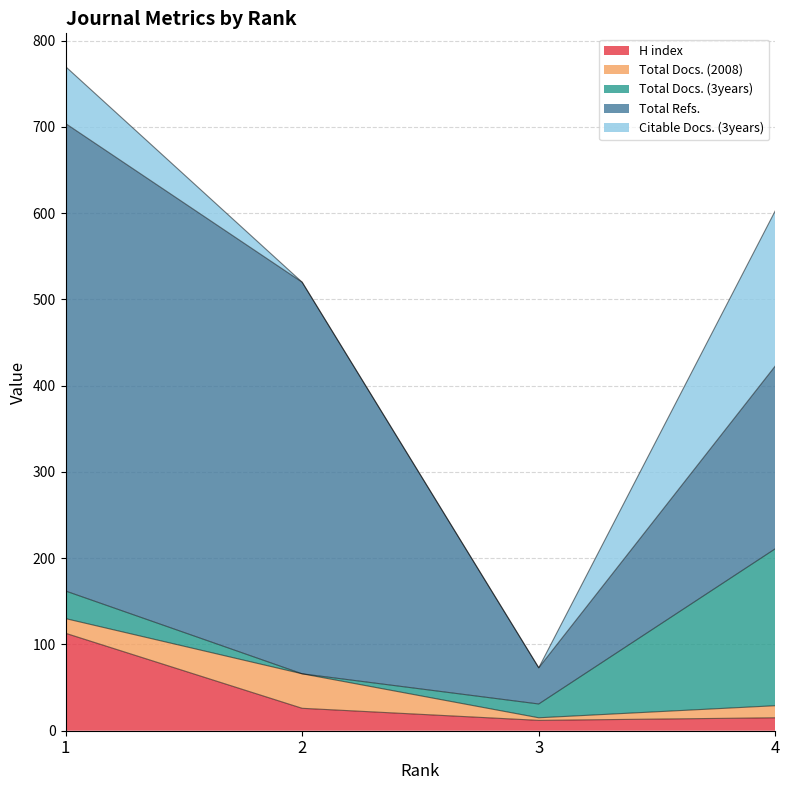

At which label does Total Docs. (2008) reach its peak?

2